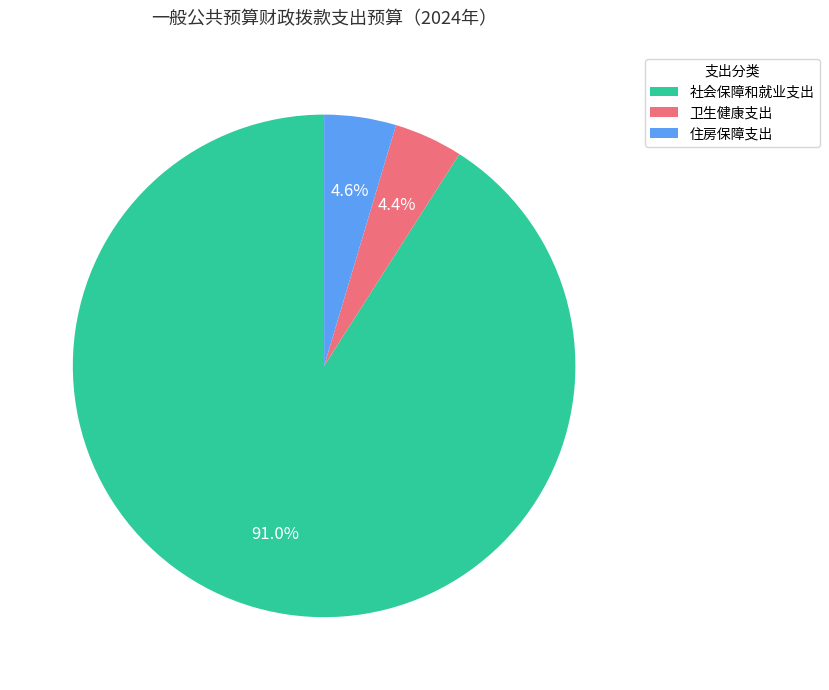

What is the ratio of the value at 卫生健康支出 to the value at 住房保障支出?

1.0